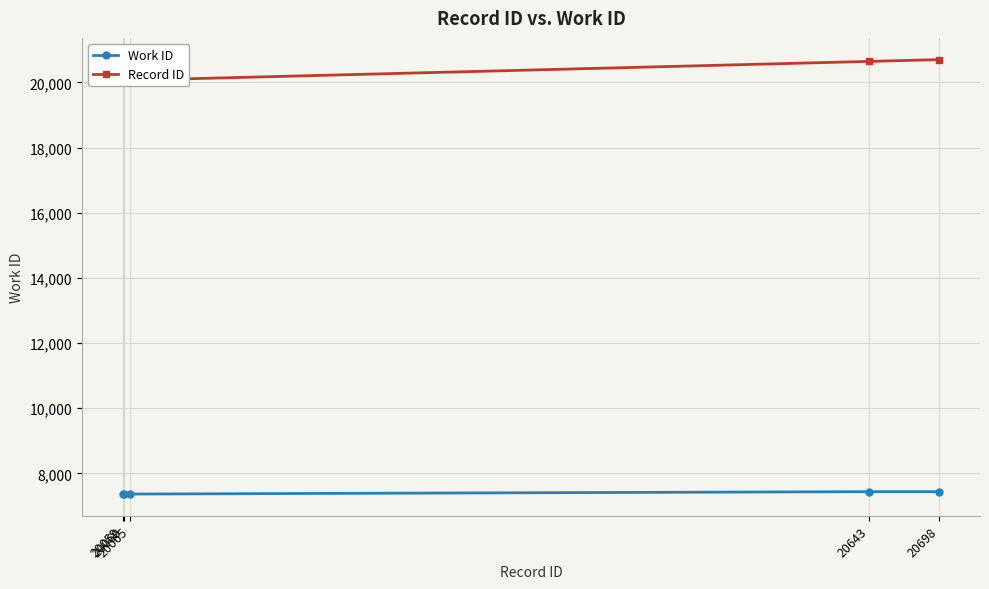

What is the value of the Work ID point at the 2nd from the left?

7365